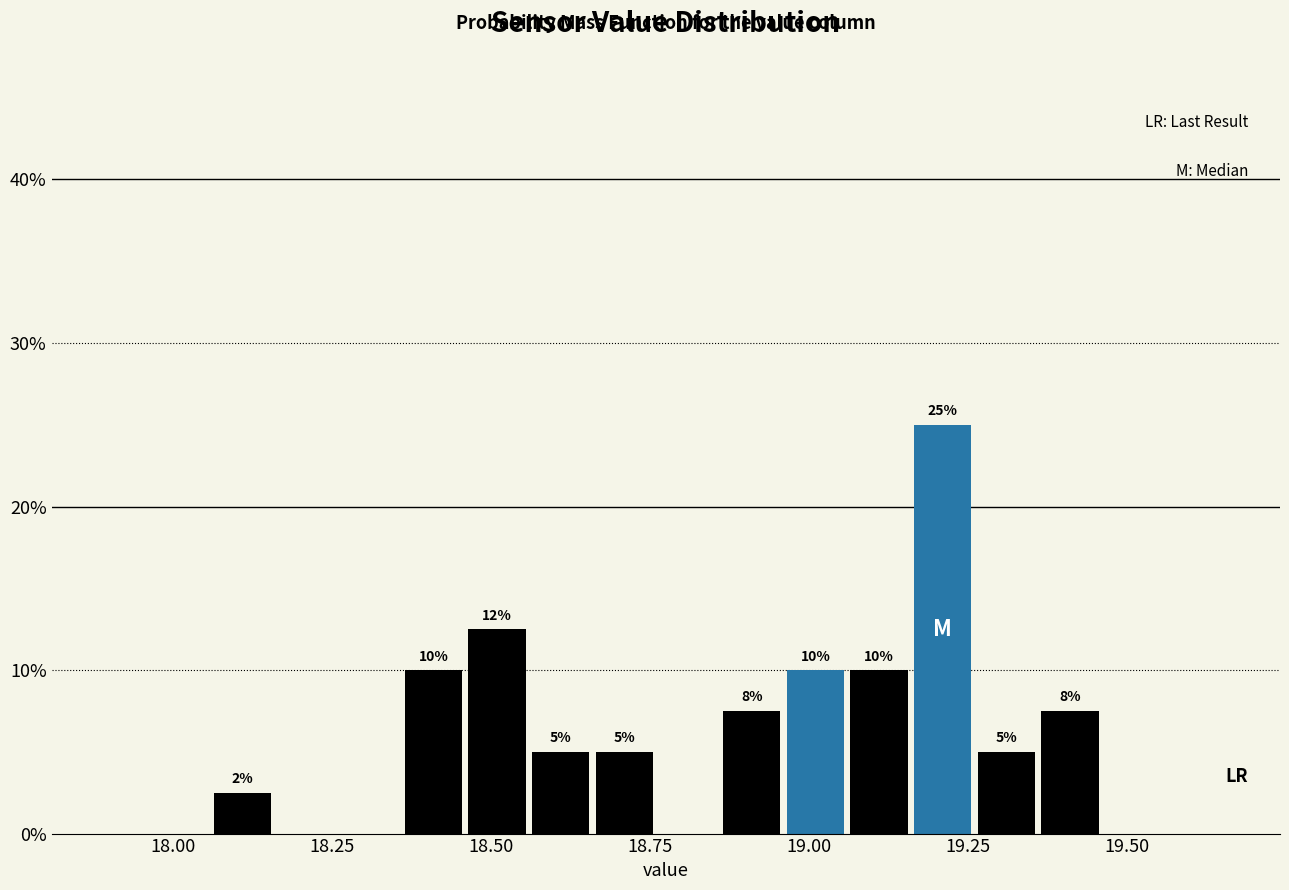

Around what value on the x-axis is the tallest bar? Give the approximate position of its centre, as read against the axis.

19.20